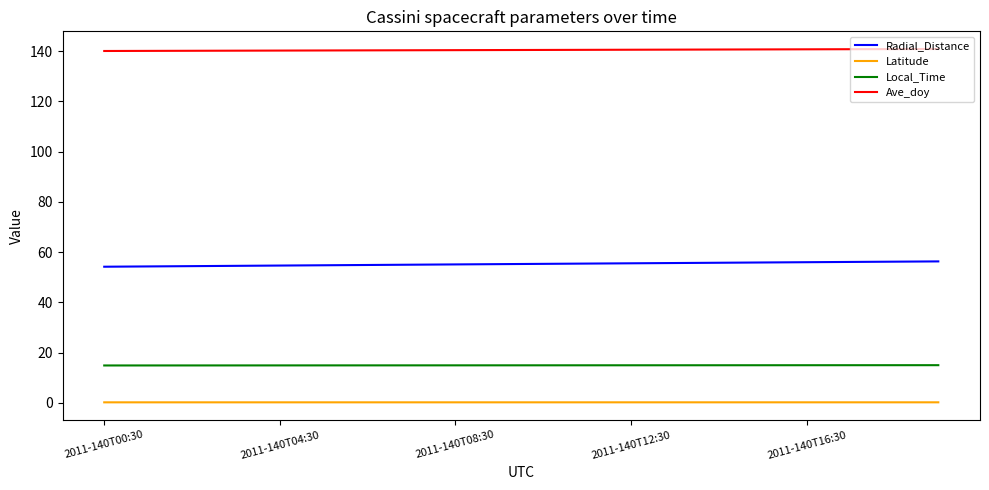

What are all the series names shown in the legend?

Radial_Distance, Latitude, Local_Time, Ave_doy